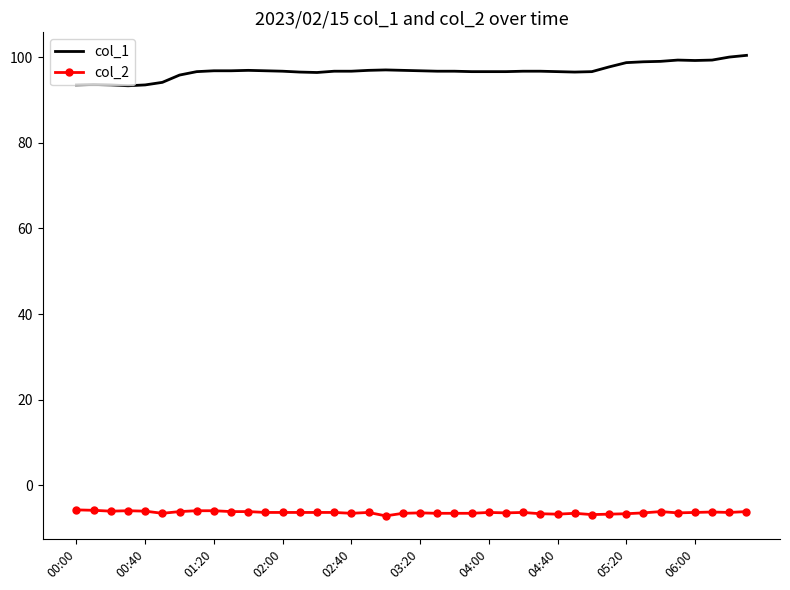

What is the minimum value shown in the chart?

-7.1